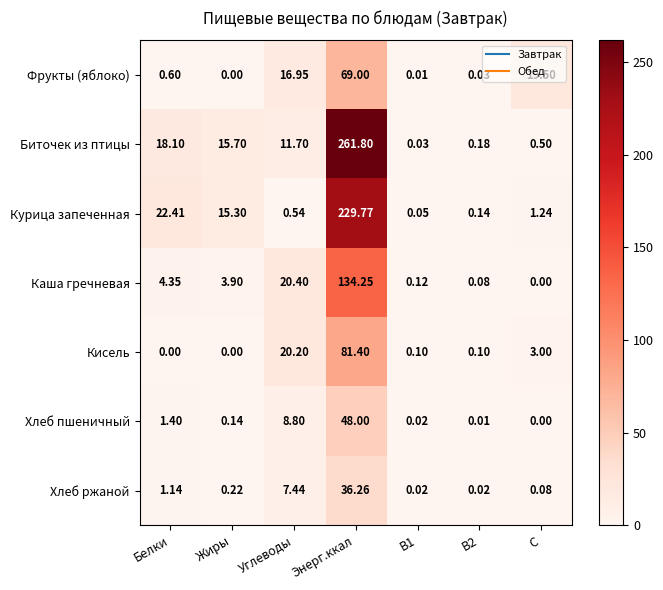

Between Белки and Углеводы, which series saw the biggest shift?

Курица запеченная